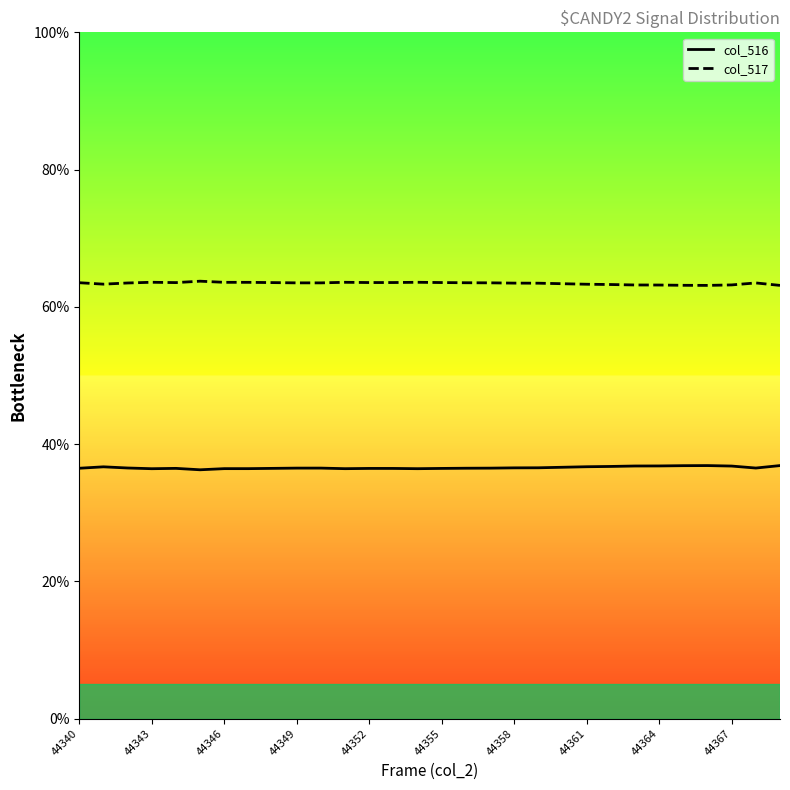

True or false: col_516 and col_517 cross at least once.

False